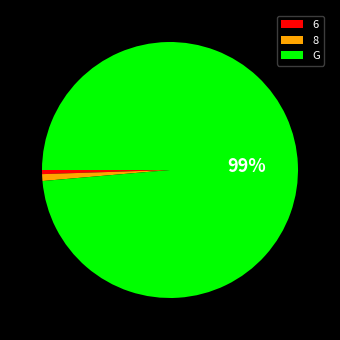

Is it true that G is 99% of the pie?

True